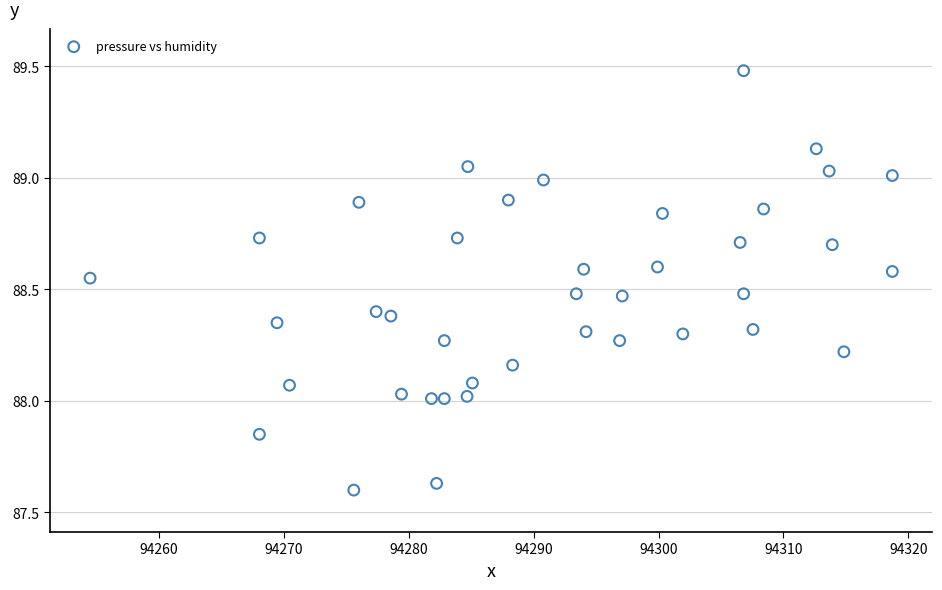

What is the range of X values (max minus min)?

64.2